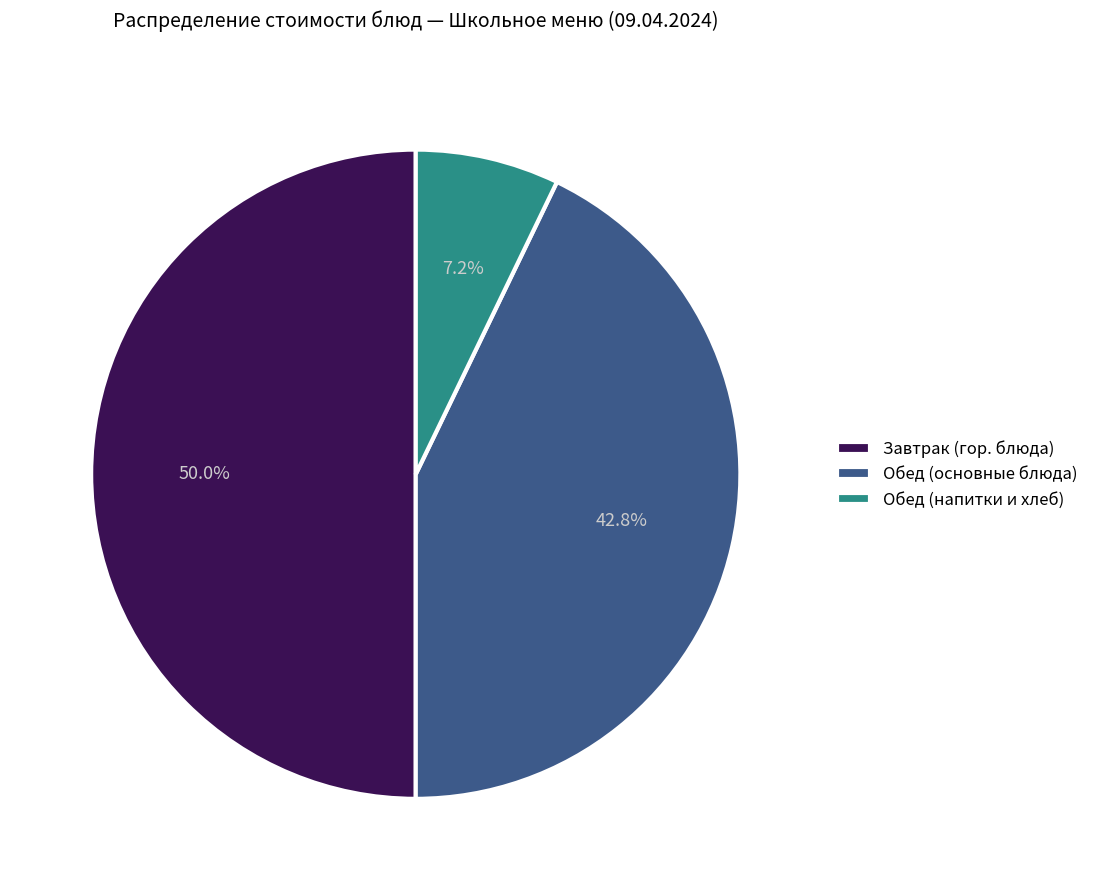

How many slices are in this pie chart?

3